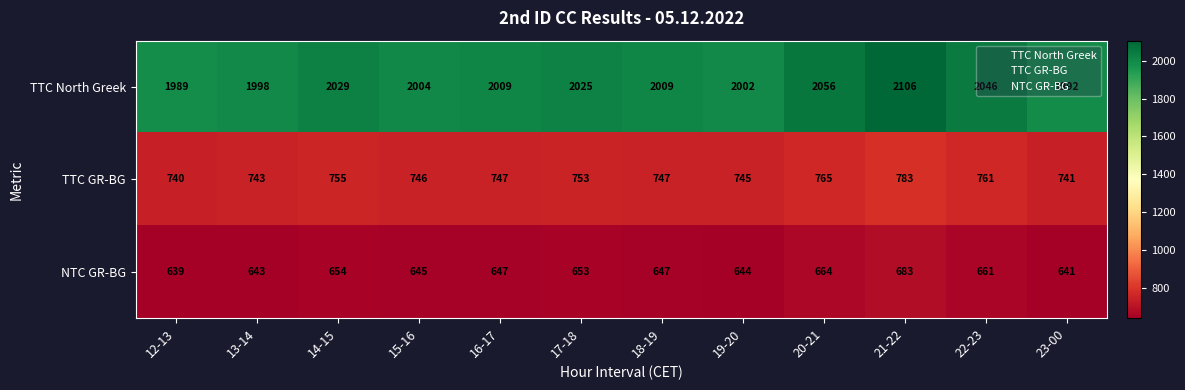

At which label does TTC GR-BG first exceed 747?

14-15